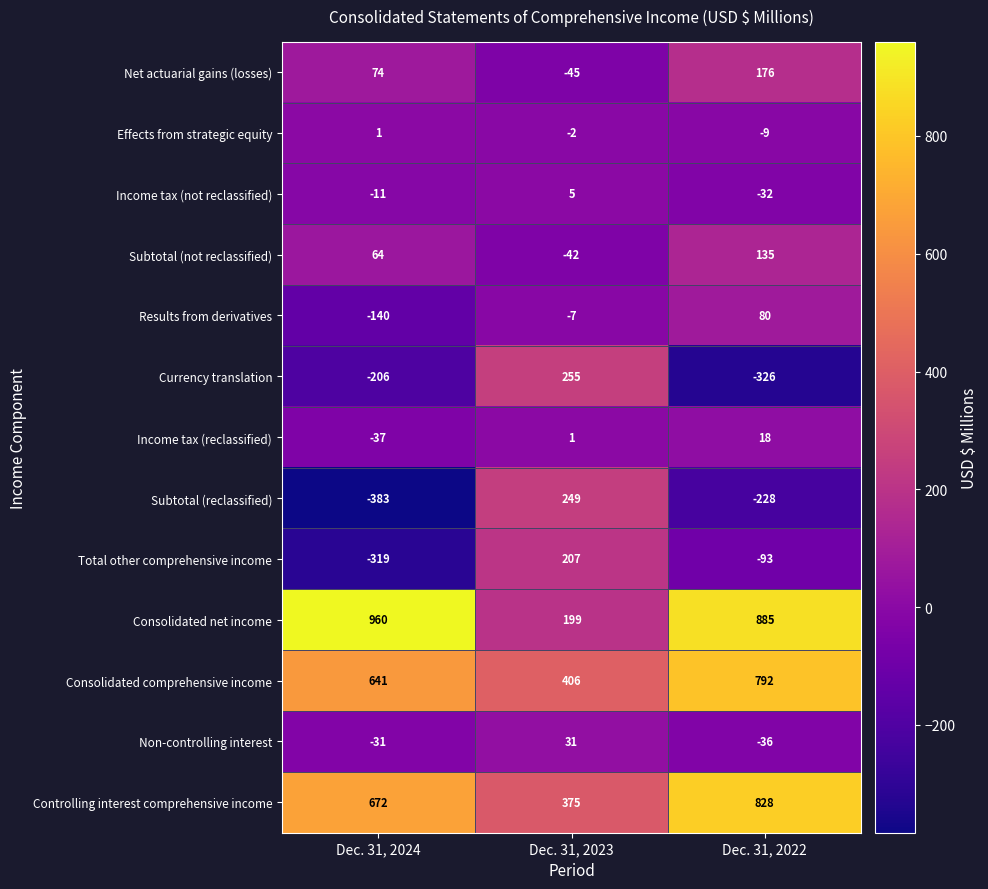

Rank the series by their maximum value, from highest to lowest.

Consolidated net income, Controlling interest comprehensive income, Consolidated comprehensive income, Currency translation, Subtotal (reclassified), Total other comprehensive income, Net actuarial gains (losses), Subtotal (not reclassified), Results from derivatives, Non-controlling interest, Income tax (reclassified), Income tax (not reclassified), Effects from strategic equity